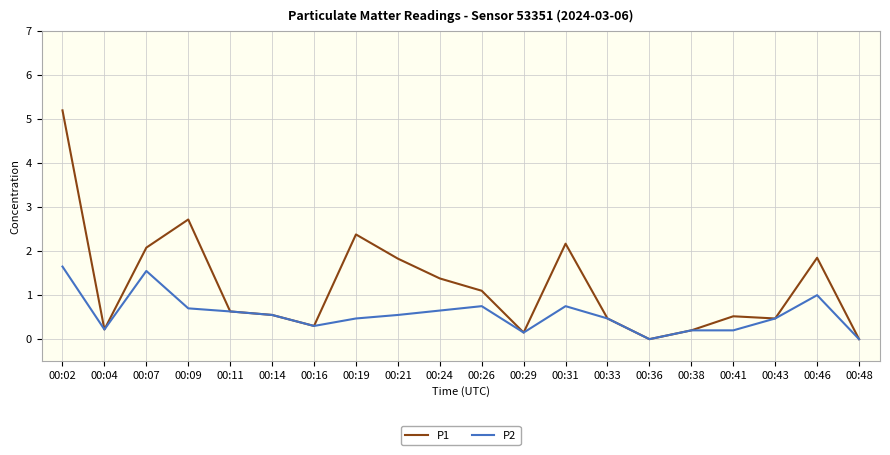

List the series in order of their overall mean, highest first.

P1, P2